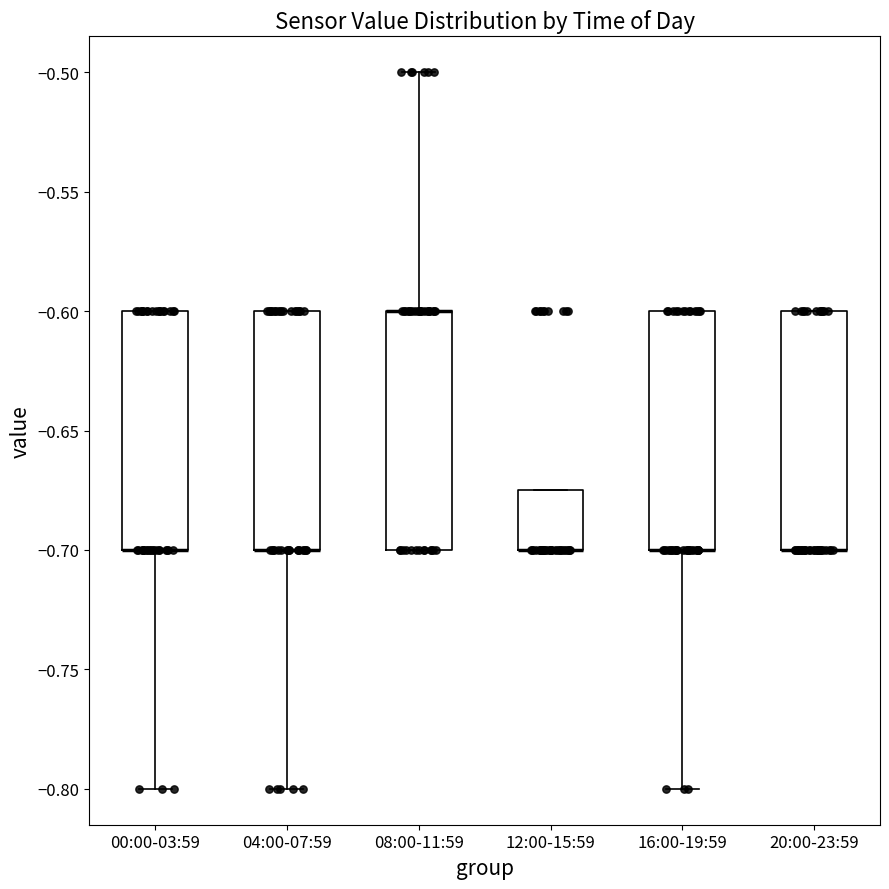

Reading left to right, read every box against the y-axis: the position of its median line, the range the box covers, and the ends of its whiskers. The values are not printed on the chart, so give them approximately, as read against the axis.

00:00-03:59: median -0.700 (drawn on the box's lower edge), box -0.700 to -0.600, whiskers -0.800 to -0.600
04:00-07:59: median -0.700 (drawn on the box's lower edge), box -0.700 to -0.600, whiskers -0.800 to -0.600
08:00-11:59: median -0.600 (drawn on the box's upper edge), box -0.700 to -0.600, whiskers -0.700 to -0.500
12:00-15:59: median -0.700 (drawn on the box's lower edge), box -0.700 to -0.675, whiskers -0.700 to -0.675
16:00-19:59: median -0.700 (drawn on the box's lower edge), box -0.700 to -0.600, whiskers -0.800 to -0.600
20:00-23:59: median -0.700 (drawn on the box's lower edge), box -0.700 to -0.600, whiskers -0.700 to -0.600